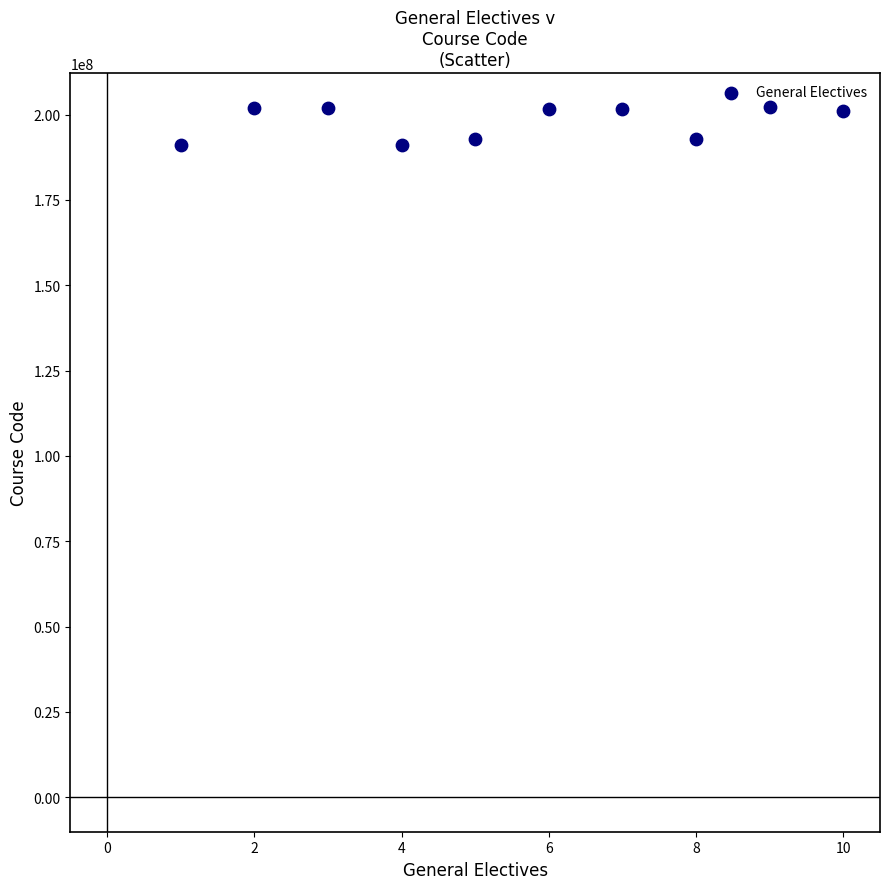

What is the range of Y values (max minus min)?

10975772